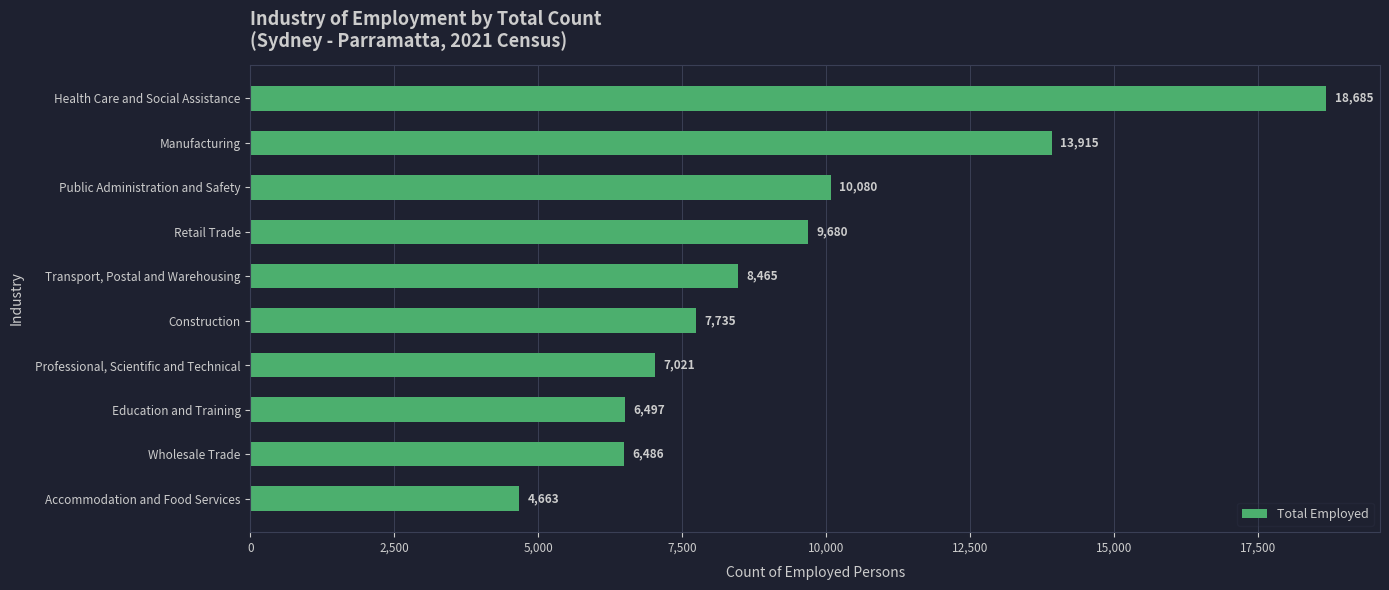

What is the average value?

9323